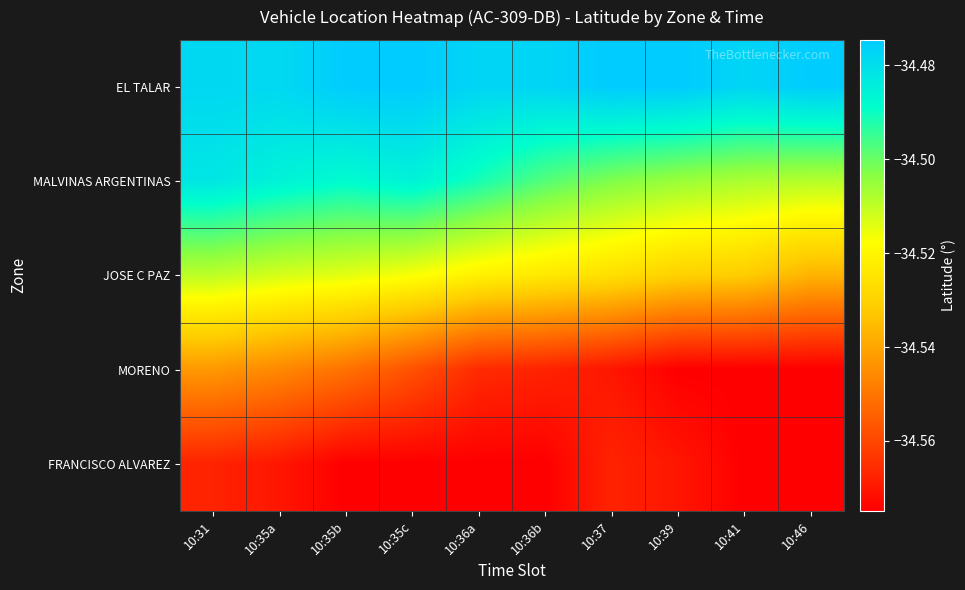

At which category is the sum across all series the highest?

10:31